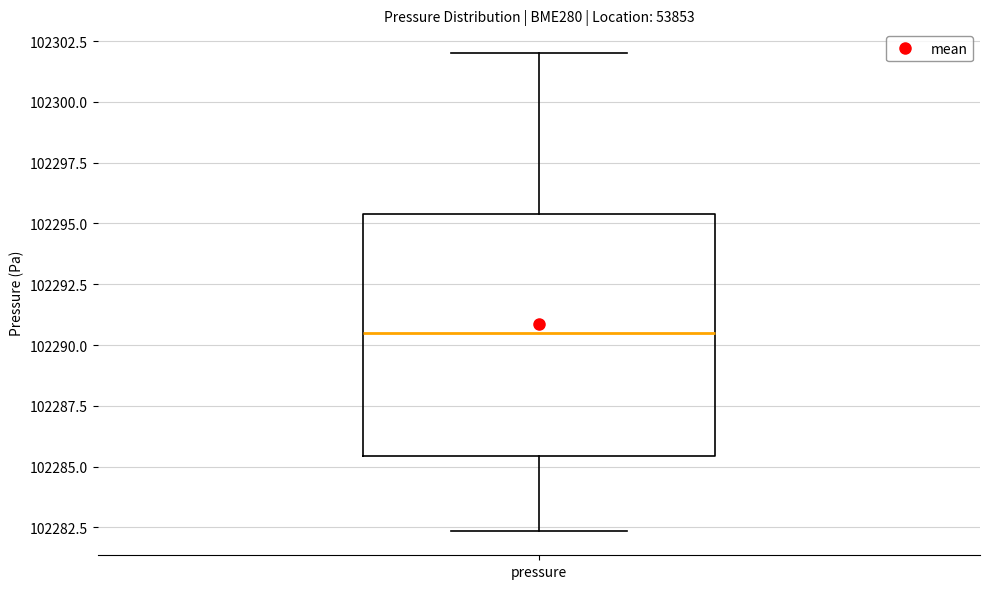

Where does the lower whisker of the box for pressure end on the y-axis? The values are not printed on the chart, so give them approximately, as read against the axis.

102282.5